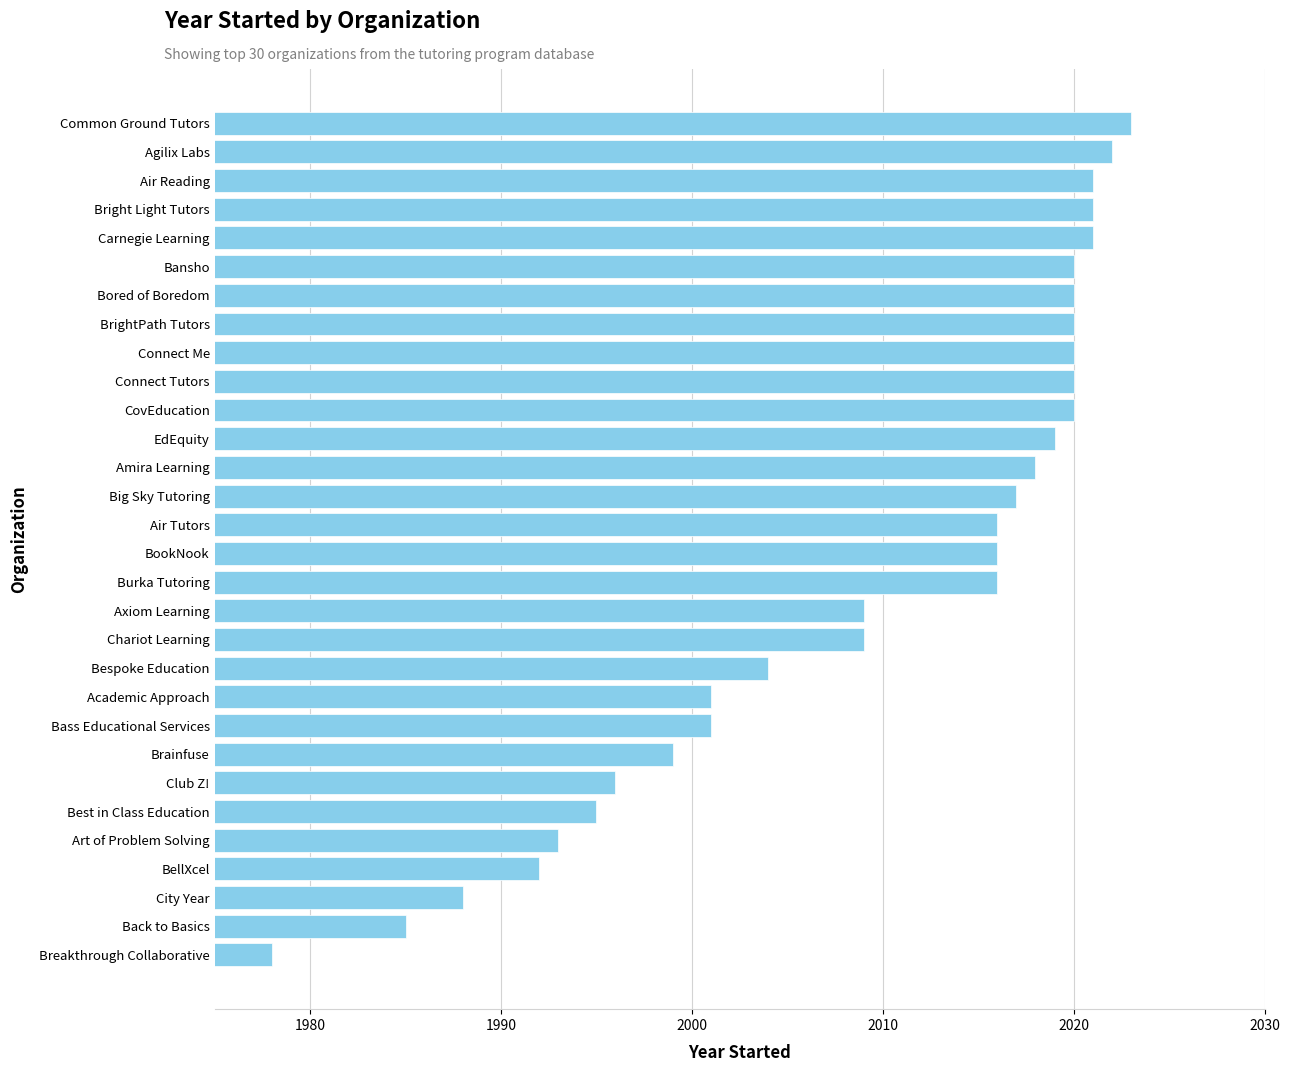

What is the average value?

2009